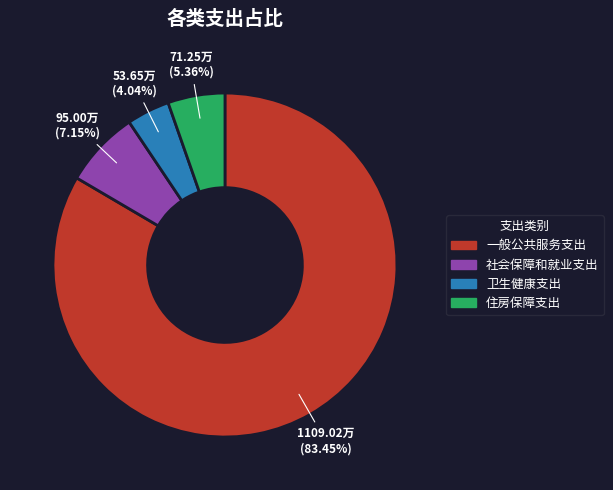

How many slices are in this pie chart?

4